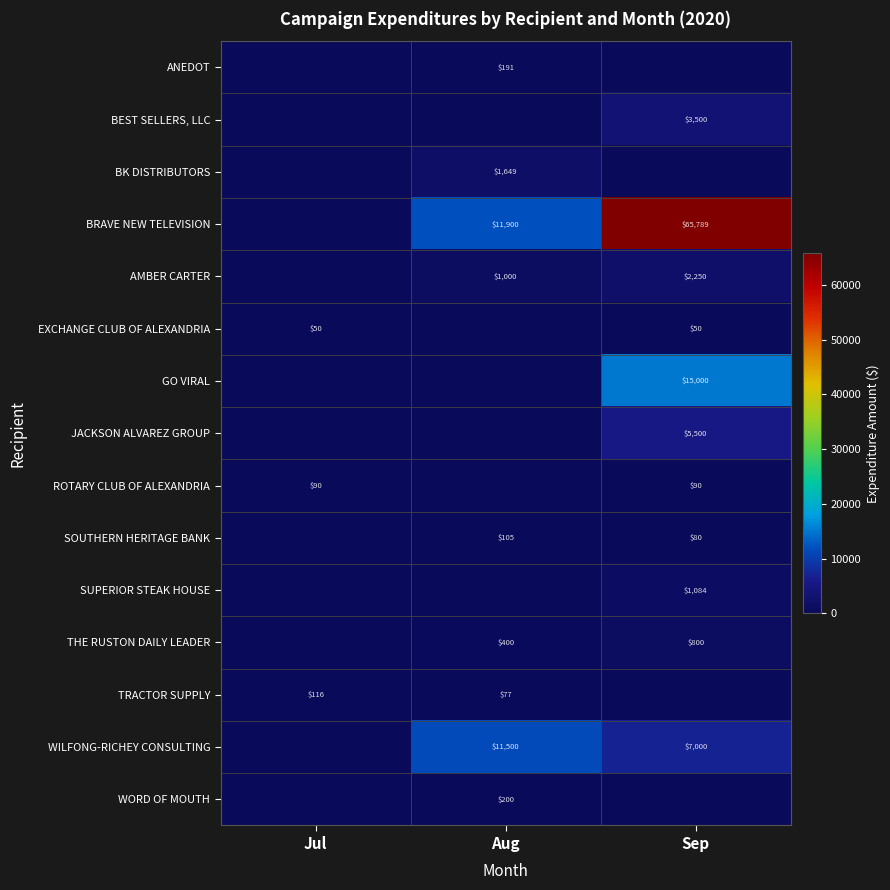

What is the sum of the EXCHANGE CLUB OF ALEXANDRIA values at Sep and Jul?

100